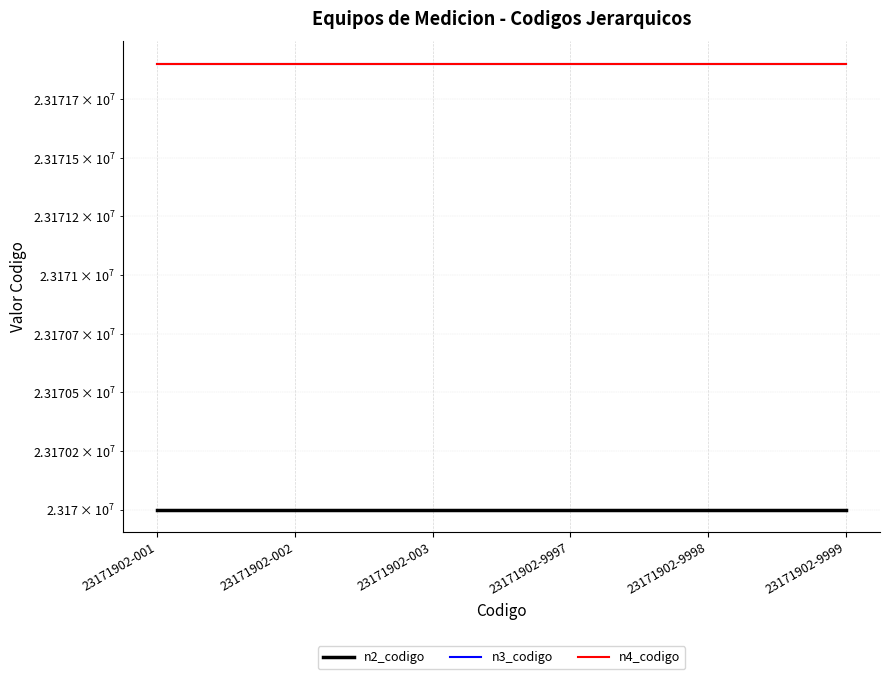

True or false: n2_codigo and n4_codigo intersect in this chart.

False